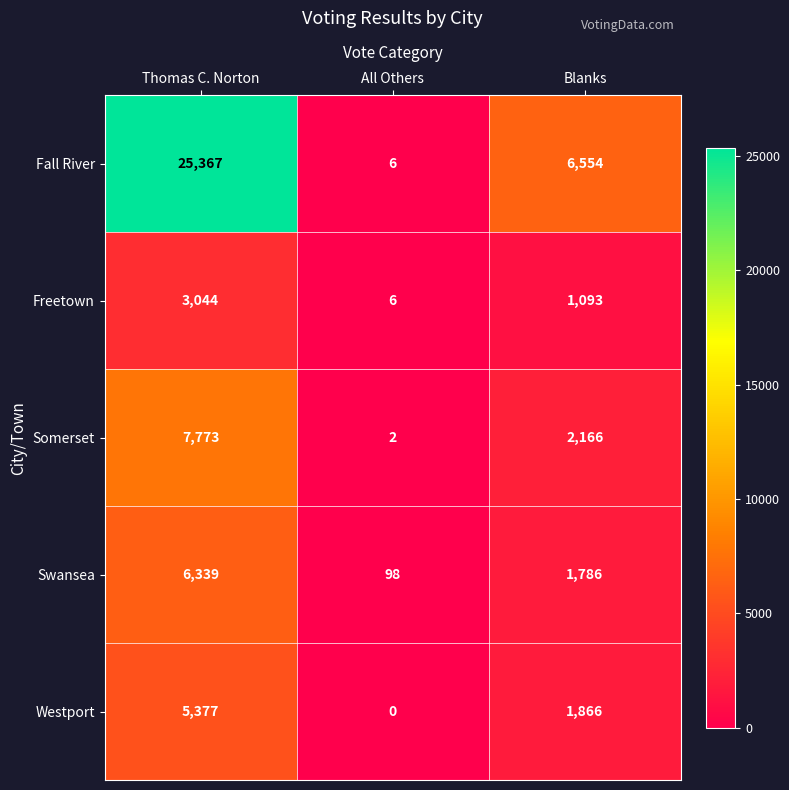

Reading left to right, extract all data points from this chart.

Fall River: 25367	6	6554
Freetown: 3044	6	1093
Somerset: 7773	2	2166
Swansea: 6339	98	1786
Westport: 5377	0	1866